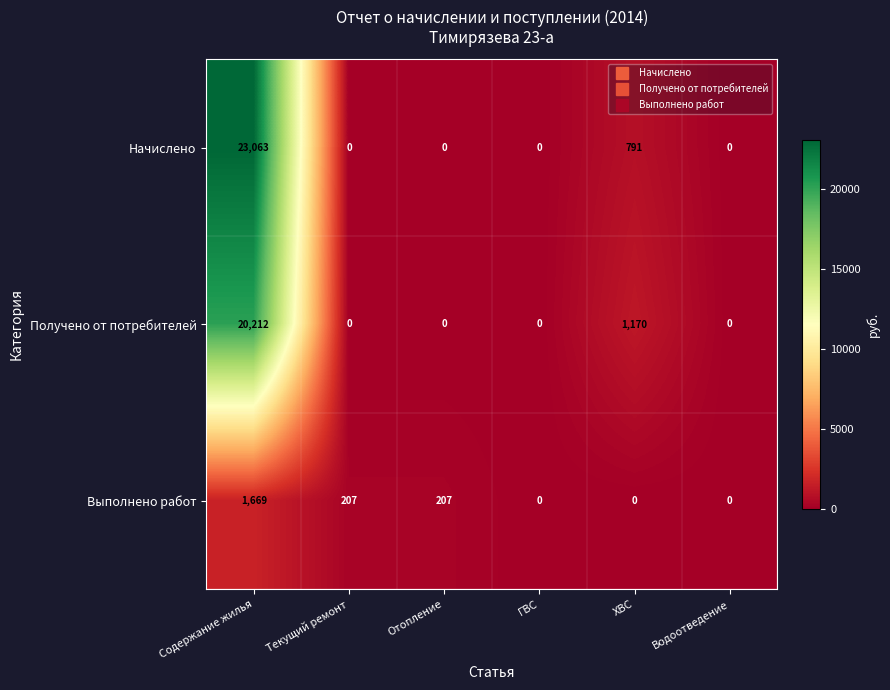

List the series in order of their peak value, highest first.

Начислено, Получено от потребителей, Выполнено работ